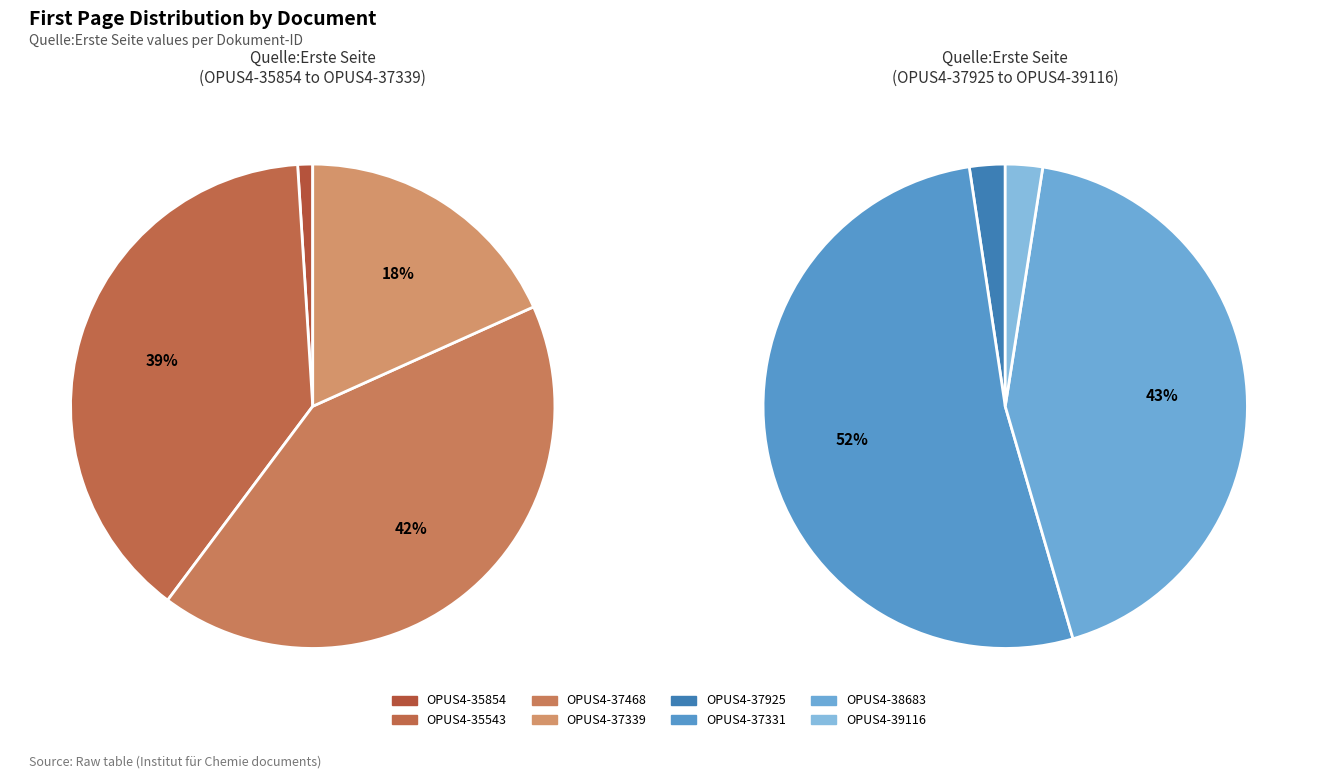

How many segments does this pie chart have?

8